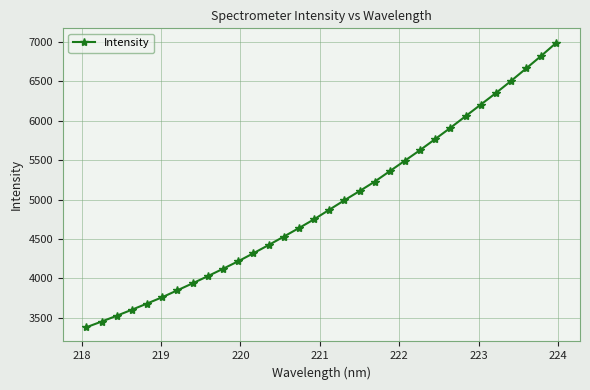

Reading left to right, what are all the values shown in this chart?

3377.6	3449.3	3523.6	3600.2	3678.9	3759.2	3847.4	3935.6	4026.6	4119.9	4215.4	4317.0	4421.1	4528.3	4636.8	4748.4	4869.4	4990.3	5106.9	5227.2	5360.8	5494.4	5628.7	5769.3	5911.6	6059.0	6206.3	6353.2	6507.1	6666.1	6826.9	6994.3